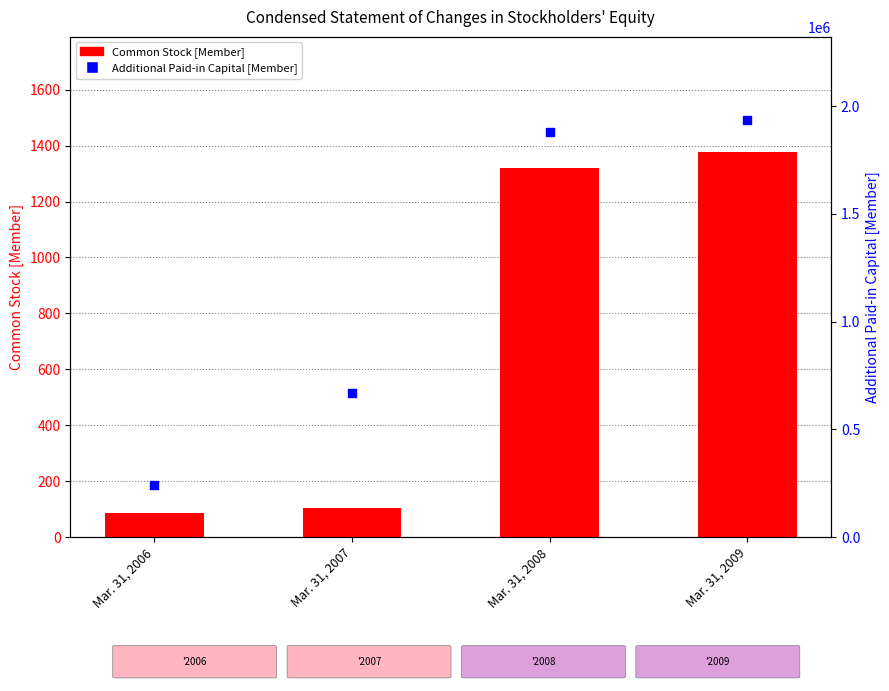

Which series has the largest total across all categories?

Additional Paid-in Capital [Member]